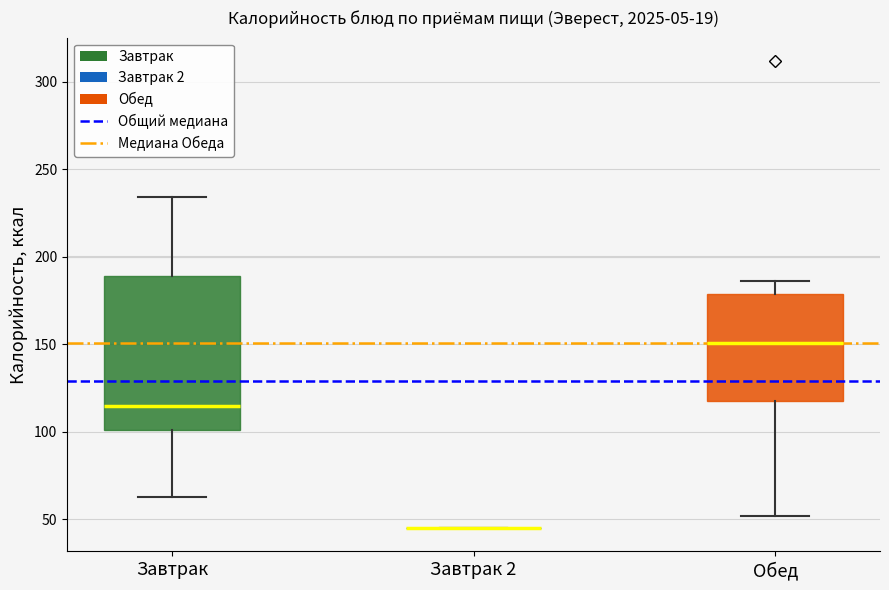

Reading left to right, read every box against the y-axis: the position of its median line, the range the box covers, and the ends of its whiskers. The values are not printed on the chart, so give them approximately, as read against the axis.

Завтрак: median 115, box 100 to 190, whiskers 65 to 235
Завтрак 2: box collapsed to a line at 45, whiskers 45 to 45
Обед: median 150, box 120 to 180, whiskers 50 to 185